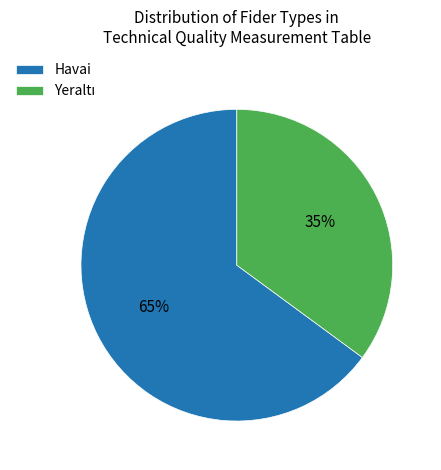

To the nearest percent, what portion does Havai represent?

65%